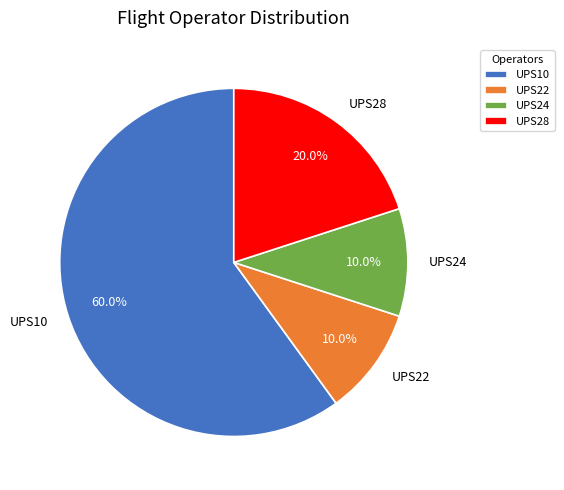

Is it true that UPS10 is 60% of the pie?

True